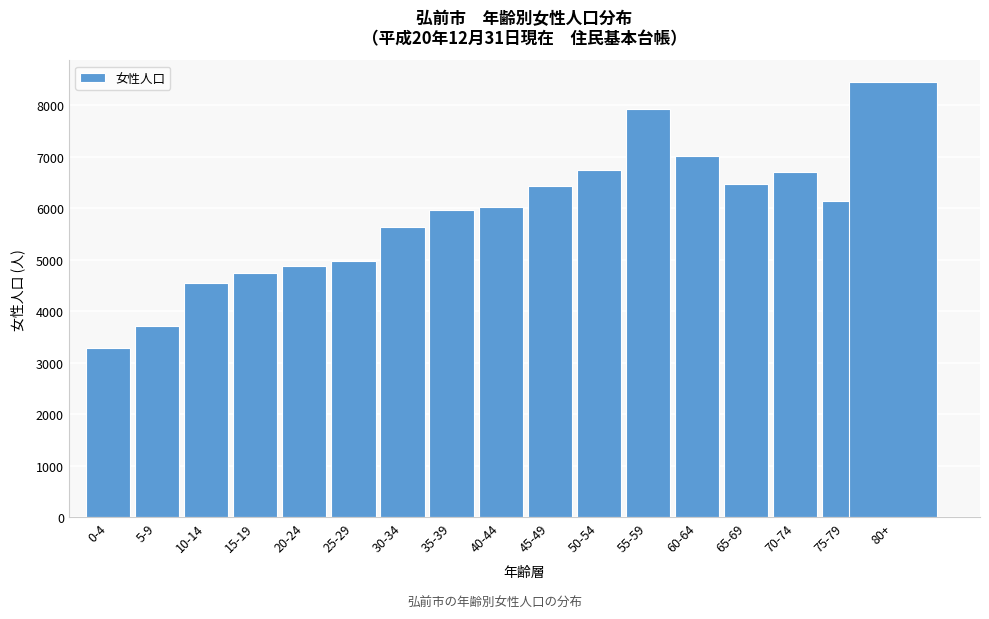

The value at 75-79 is 6134. True or false?

True